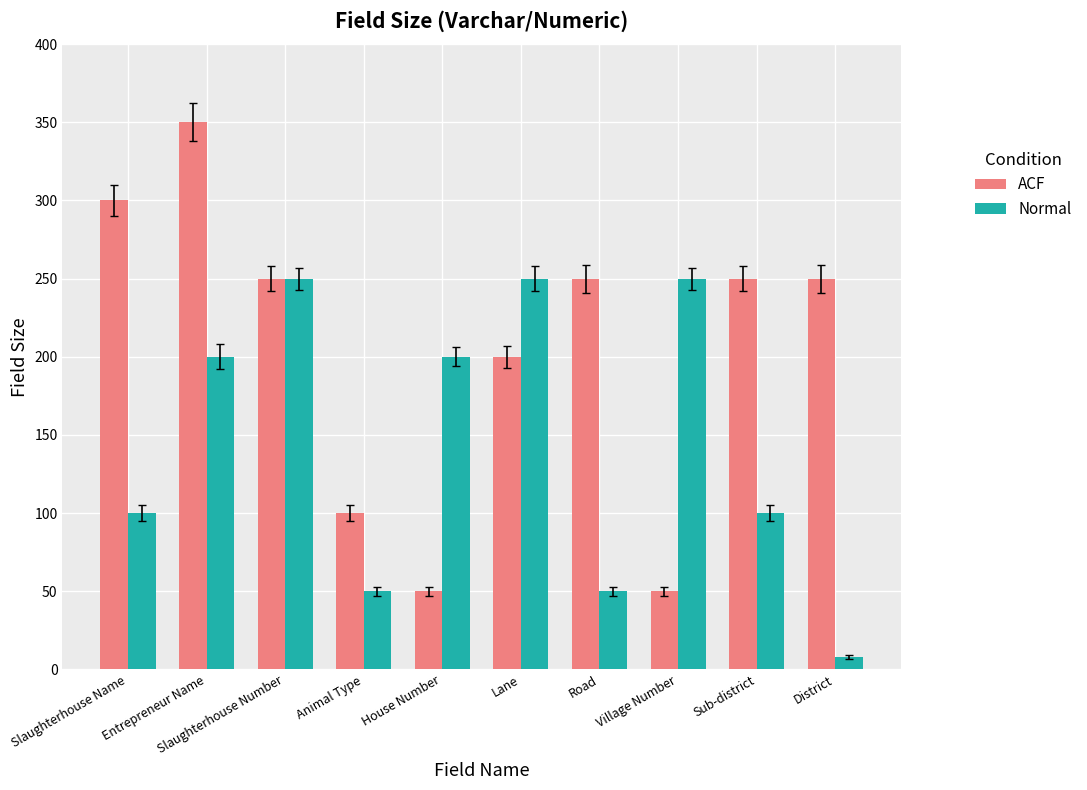

At how many categories does at least one series exceed 89?

10